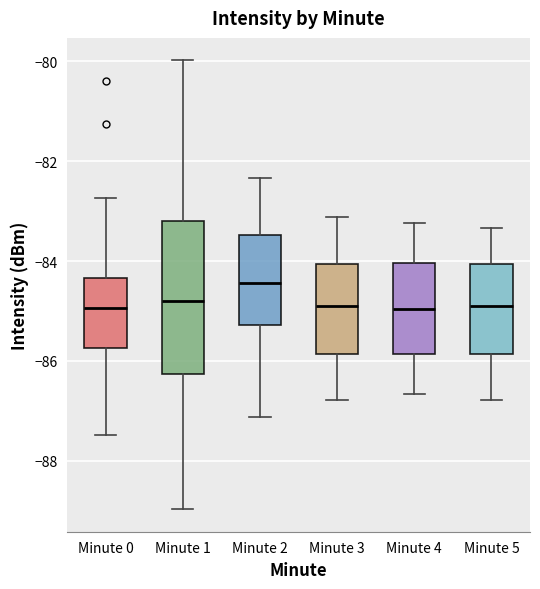

Reading left to right, read every box against the y-axis: the position of its median line, the range the box covers, and the ends of its whiskers. The values are not printed on the chart, so give them approximately, as read against the axis.

Minute 0: median -85.0, box -85.8 to -84.4, whiskers -87.4 to -82.8
Minute 1: median -84.8, box -86.2 to -83.2, whiskers -89.0 to -80.0
Minute 2: median -84.4, box -85.2 to -83.4, whiskers -87.2 to -82.4
Minute 3: median -84.8, box -85.8 to -84.0, whiskers -86.8 to -83.2
Minute 4: median -85.0, box -85.8 to -84.0, whiskers -86.6 to -83.2
Minute 5: median -84.8, box -85.8 to -84.0, whiskers -86.8 to -83.4